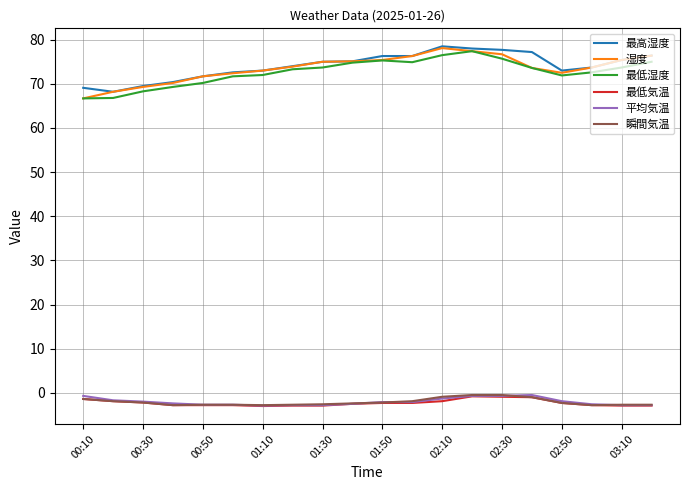

True or false: 瞬間気温 and 湿度 cross at least once.

False